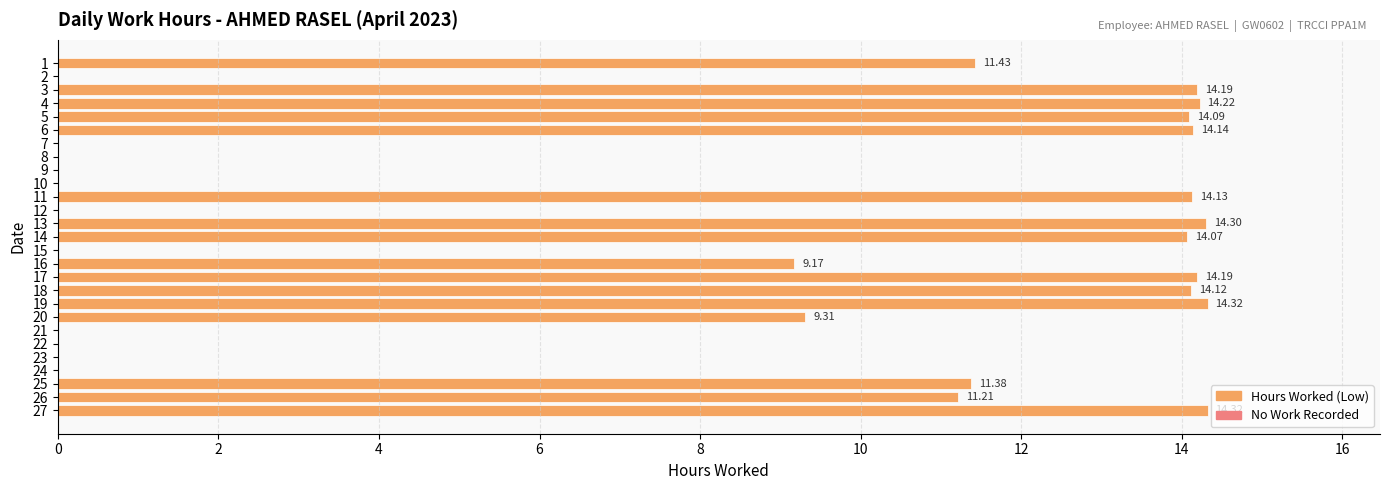

What is the sum of all values?

208.6